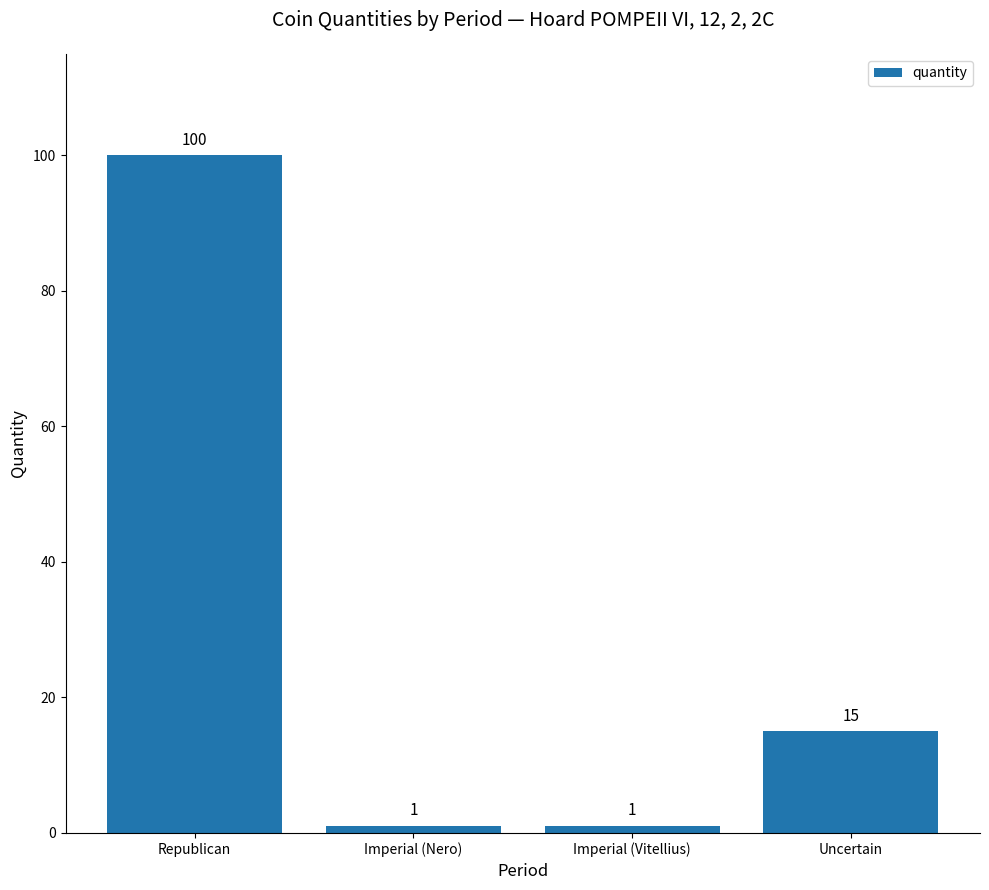

What is the difference between the second highest and minimum values?

14